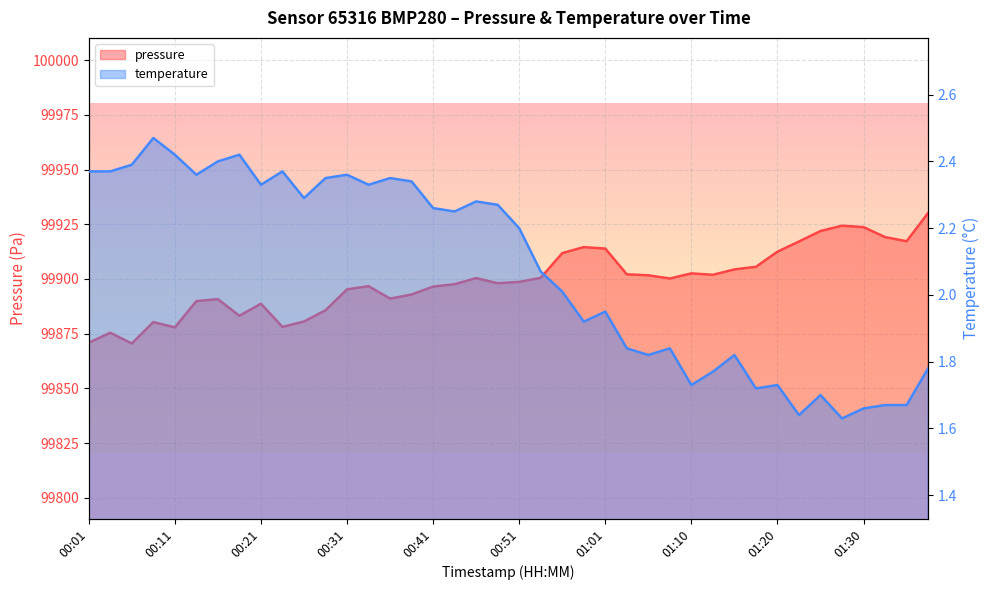

What is the difference between the highest and lowest values at 00:14?

99887.6